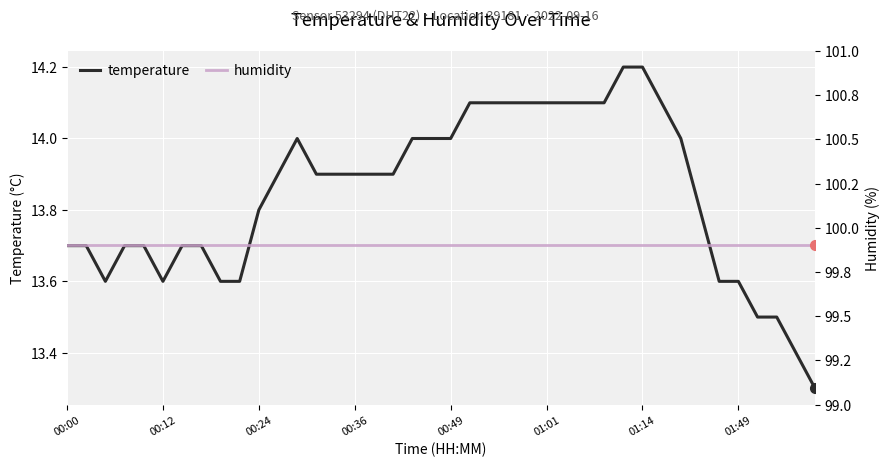

Rank the series by their maximum value, from highest to lowest.

humidity, temperature